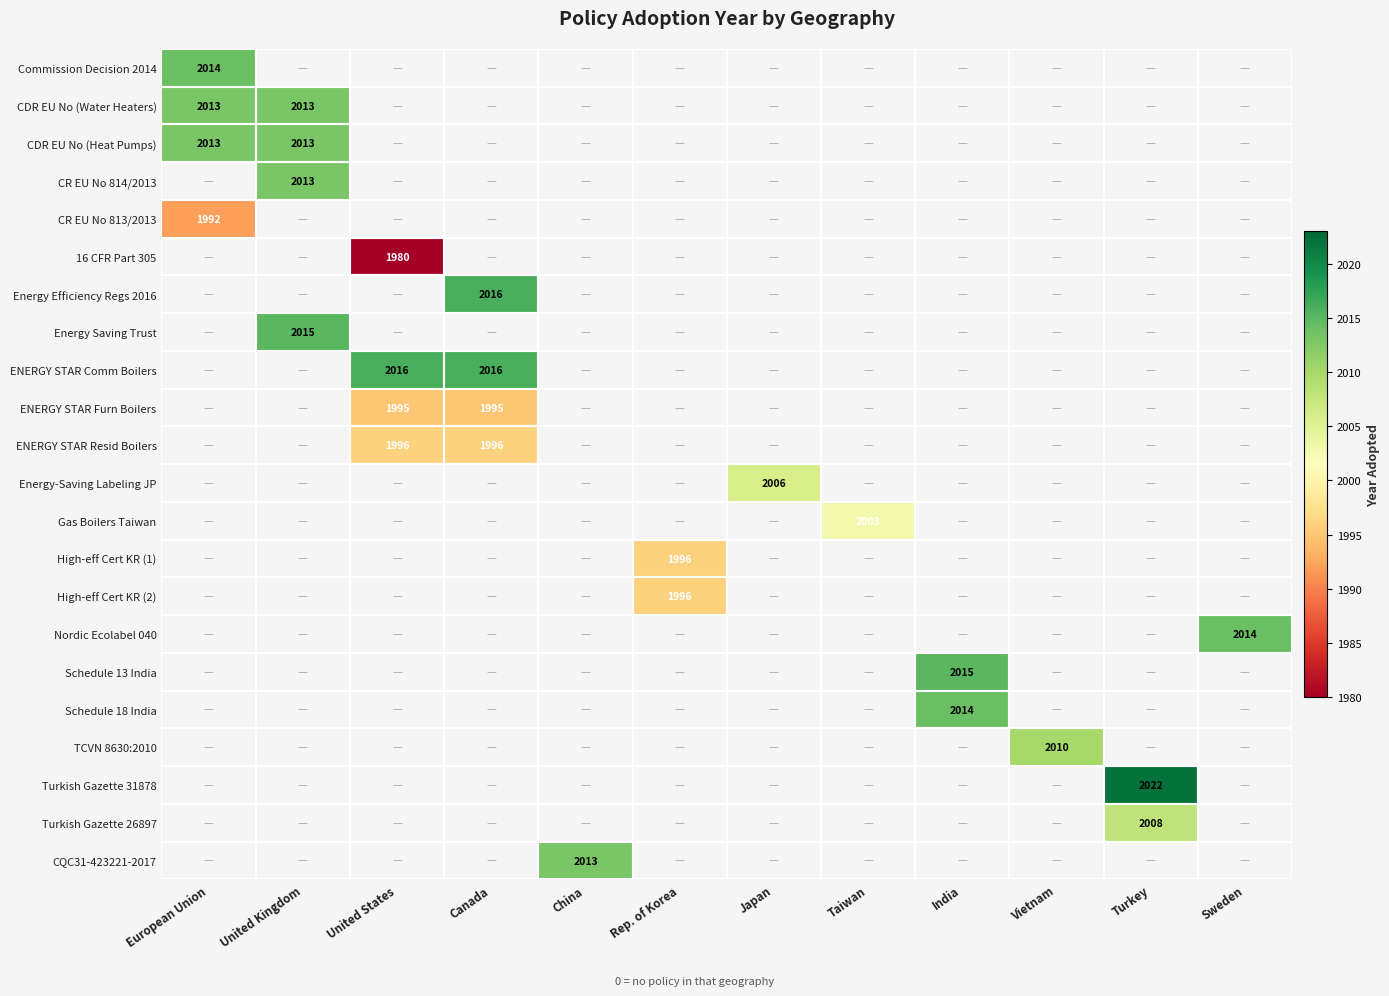

What is the total value across all series at Taiwan?

2003